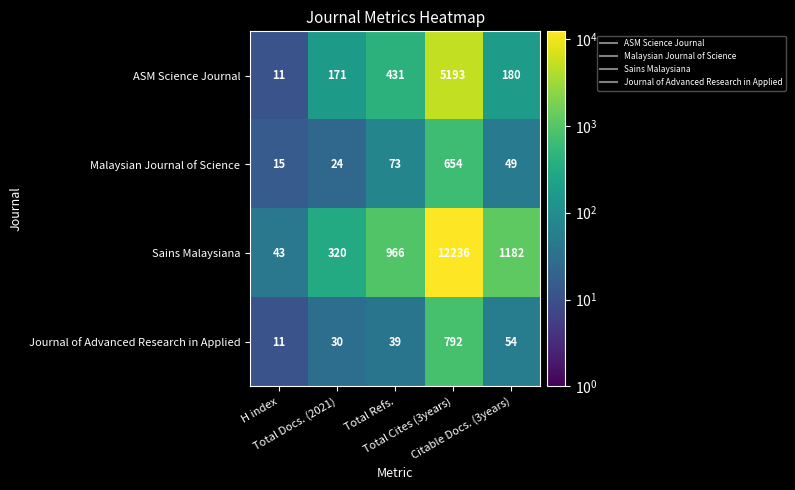

Which series has the largest range (max minus min)?

Sains Malaysiana